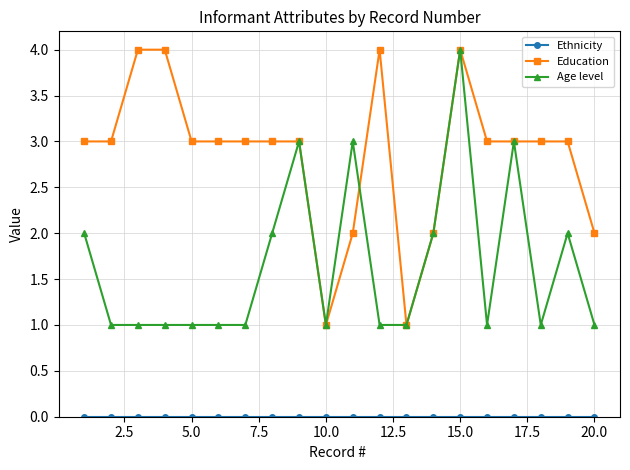

What is the maximum value for Education?

4